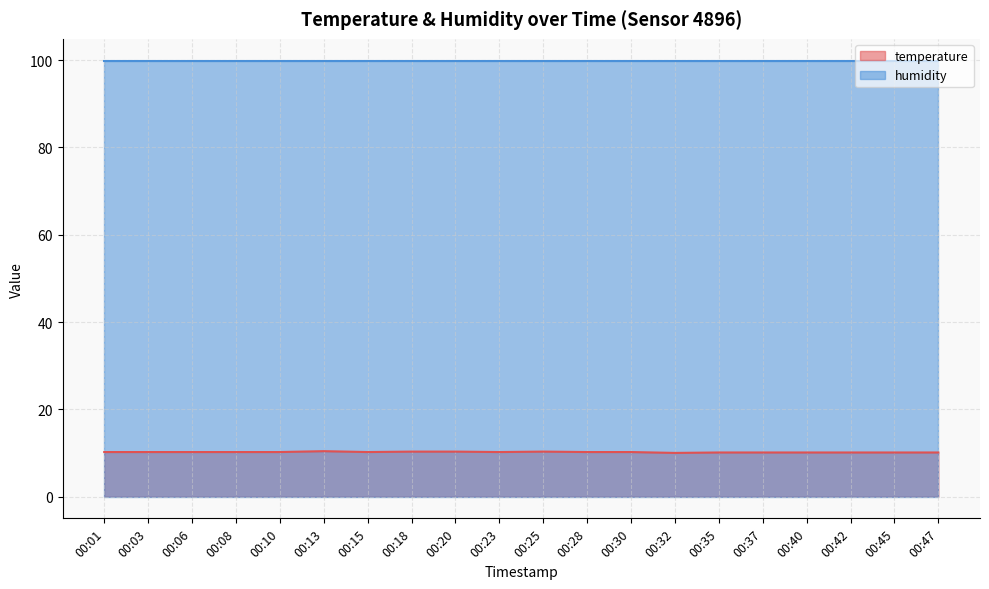

Rank the categories by value from lowest to highest.

00:32, 00:35, 00:37, 00:40, 00:42, 00:45, 00:47, 00:01, 00:03, 00:06, 00:08, 00:10, 00:15, 00:23, 00:28, 00:30, 00:18, 00:20, 00:25, 00:13